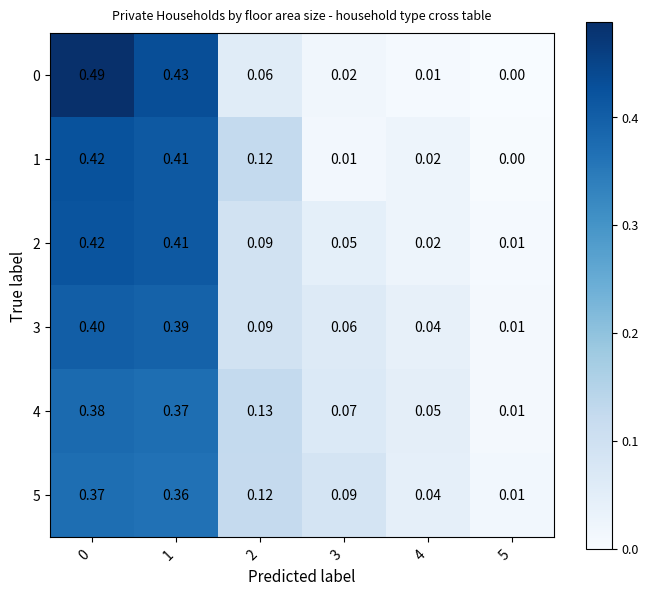

Is the value of 1 at 5 greater than the value of 5 at 2?

No